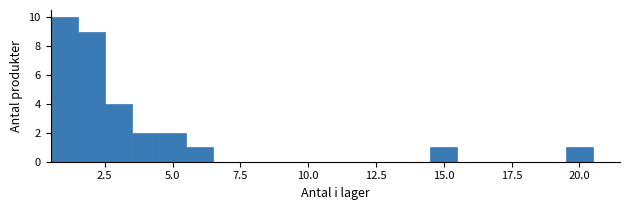

Read against the x-axis, roughly where is the centre of the tallest bar?

1.0